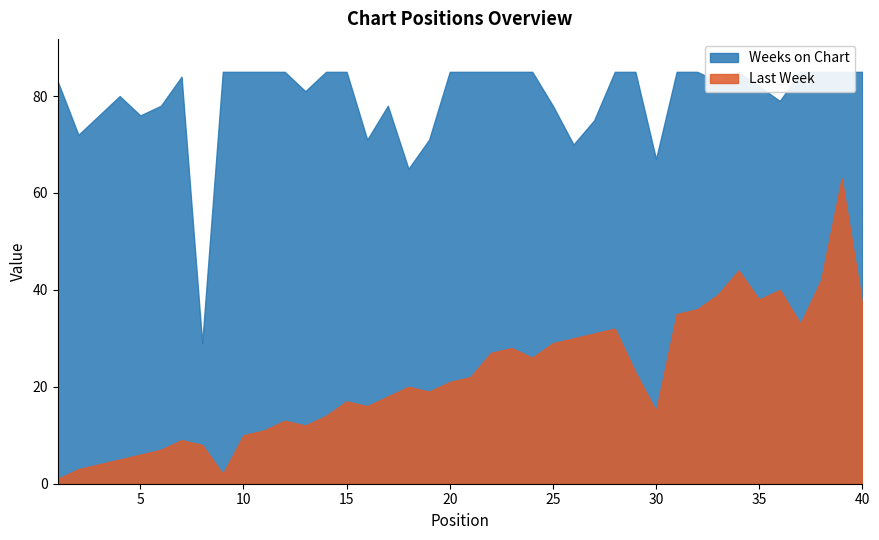

Where is the first local minimum for Last Week?

9